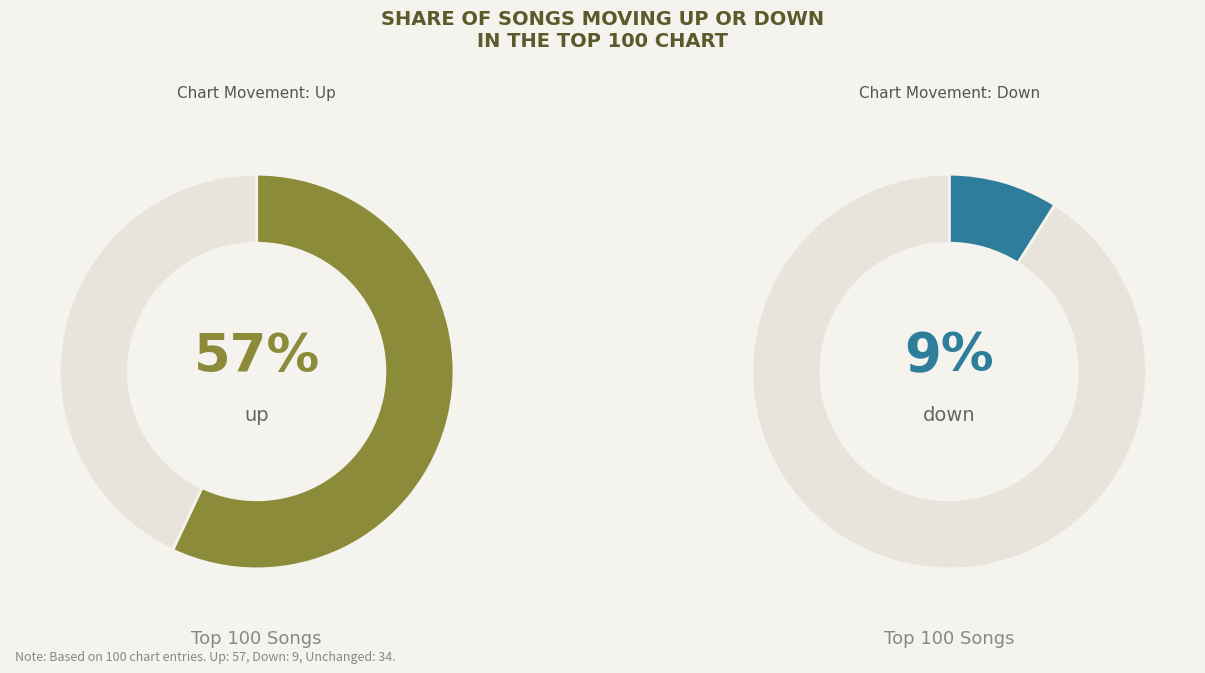

Which slice is the largest?

up